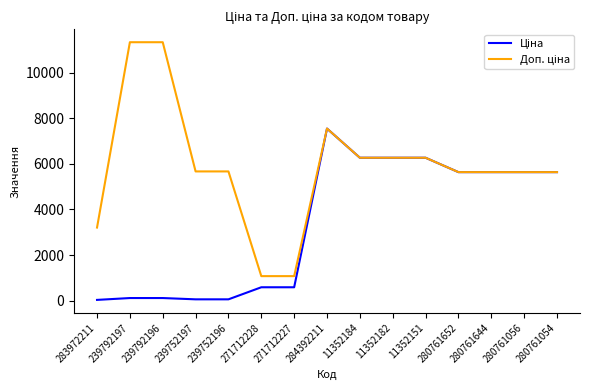

At which category is the sum across all series the highest?

284392211